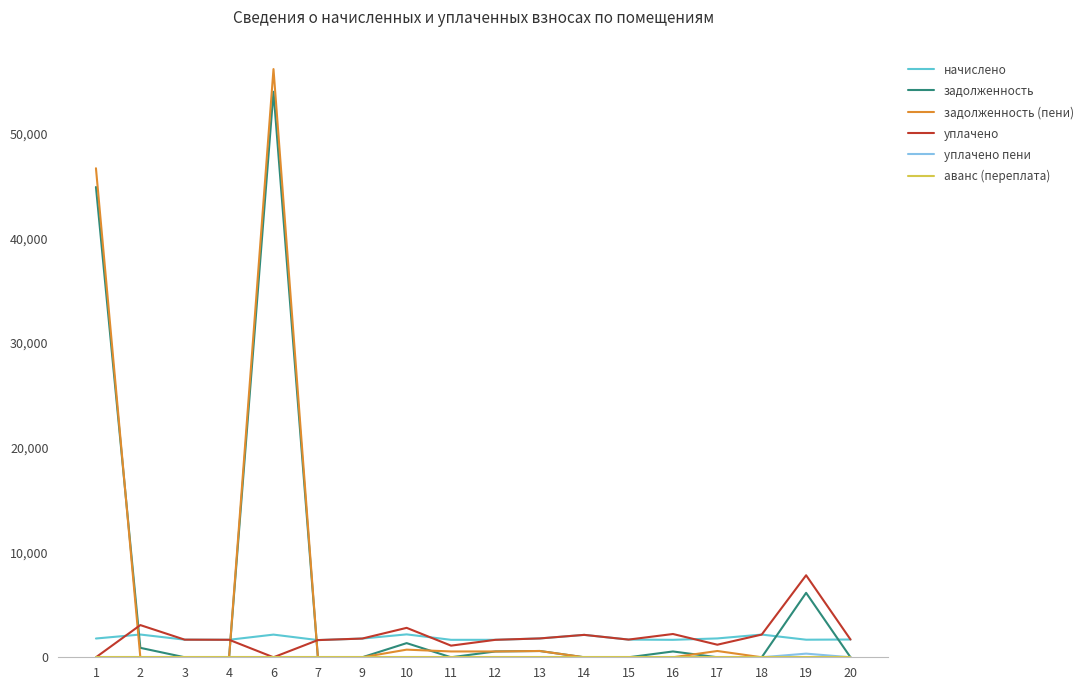

At which category is the sum across all series the highest?

6